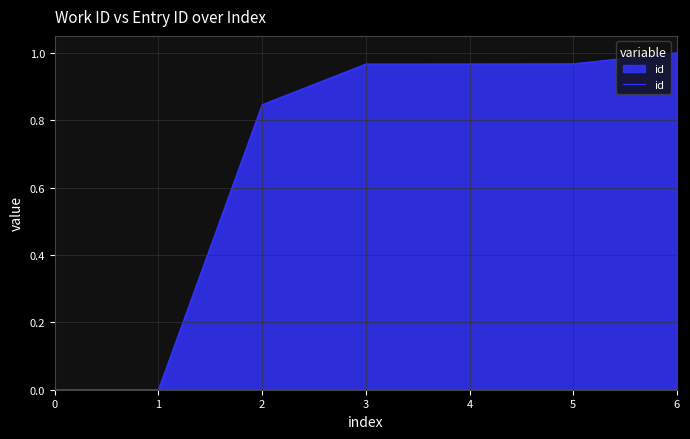

The chart shows a value of 1.0 at 4. True or false?

True